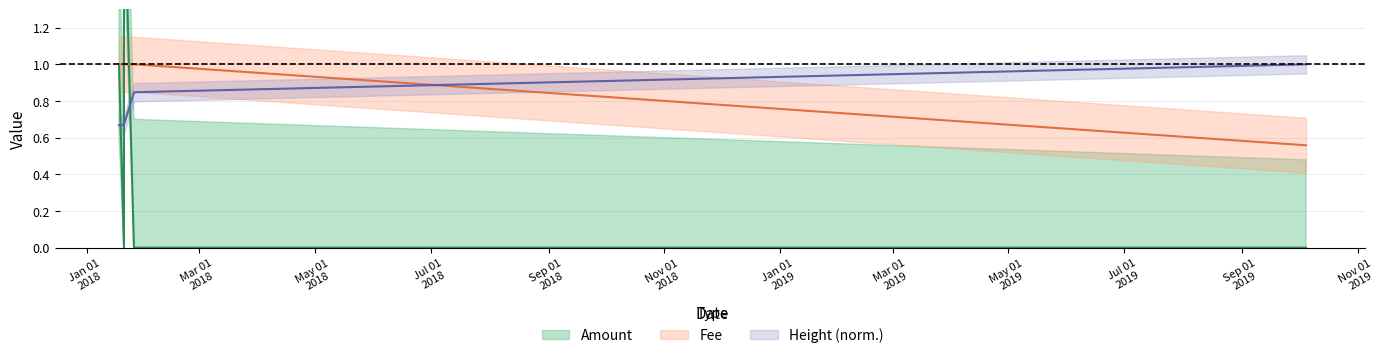

Reading left to right, what are all the values shown in this chart?

Amount: 2018-01-17 22:42:15=1.0	2018-01-20 13:12:22=0.0	2018-01-20 13:30:05=50.0	2018-01-20 14:22:56=2.0	2018-01-25 19:22:48=0.0	2018-01-25 19:29:23=0.0	2018-01-26 10:56:57=0.0	2018-01-26 11:13:38=0.0	2019-10-04 14:30:44=0.0
Fee: 2018-01-17 22:42:15=1.0	2018-01-20 13:12:22=1.0	2018-01-20 13:30:05=1.0	2018-01-20 14:22:56=1.0	2018-01-25 19:22:48=1.0	2018-01-25 19:29:23=1.0	2018-01-26 10:56:57=1.0	2018-01-26 11:13:38=1.0	2019-10-04 14:30:44=0.6
Height_norm: 2018-01-17 22:42:15=0.7	2018-01-20 13:12:22=0.7	2018-01-20 13:30:05=0.7	2018-01-20 14:22:56=0.7	2018-01-25 19:22:48=0.8	2018-01-25 19:29:23=0.8	2018-01-26 10:56:57=0.8	2018-01-26 11:13:38=0.8	2019-10-04 14:30:44=1.0